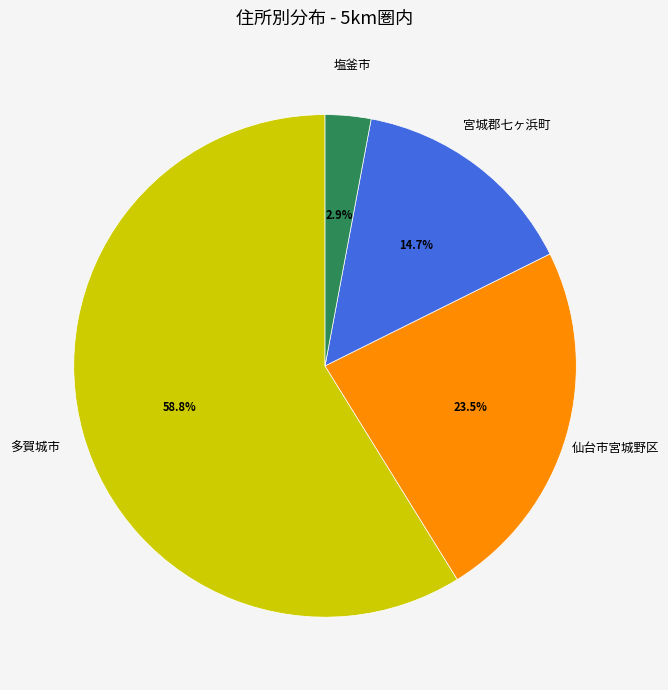

What is the smallest slice in the pie chart?

塩釜市